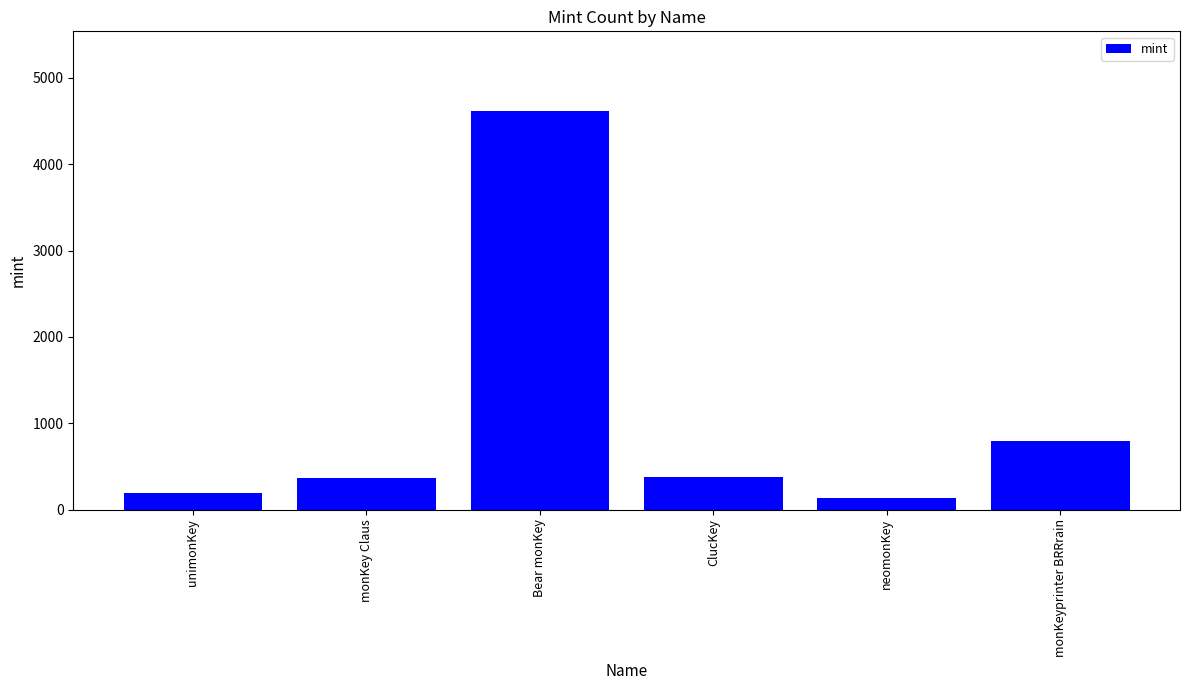

Where is the data nearest to the value 2376?

monKeyprinter BRRrain